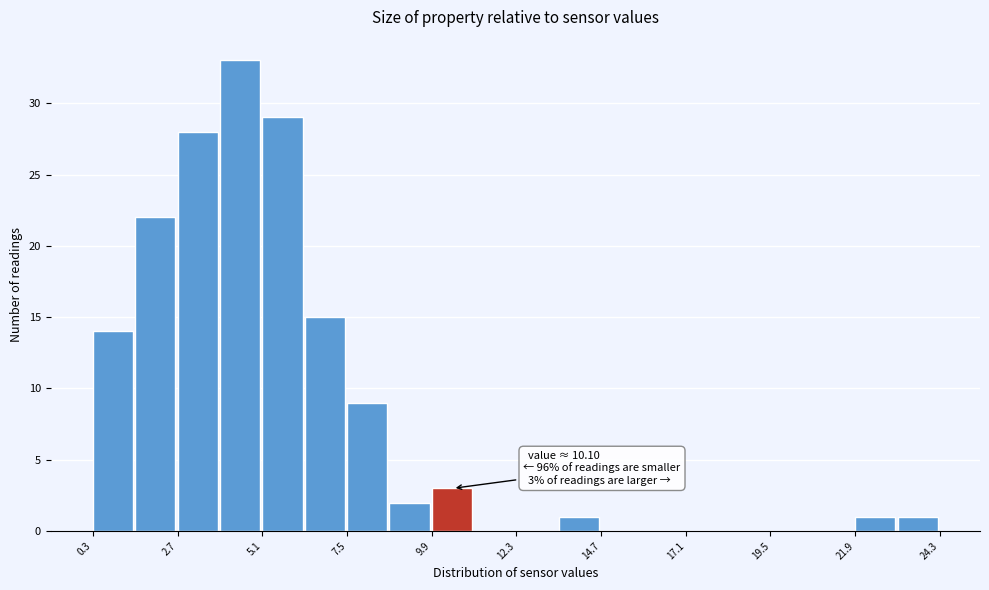

Read against the x-axis, roughly where is the centre of the tallest bar?

4.5